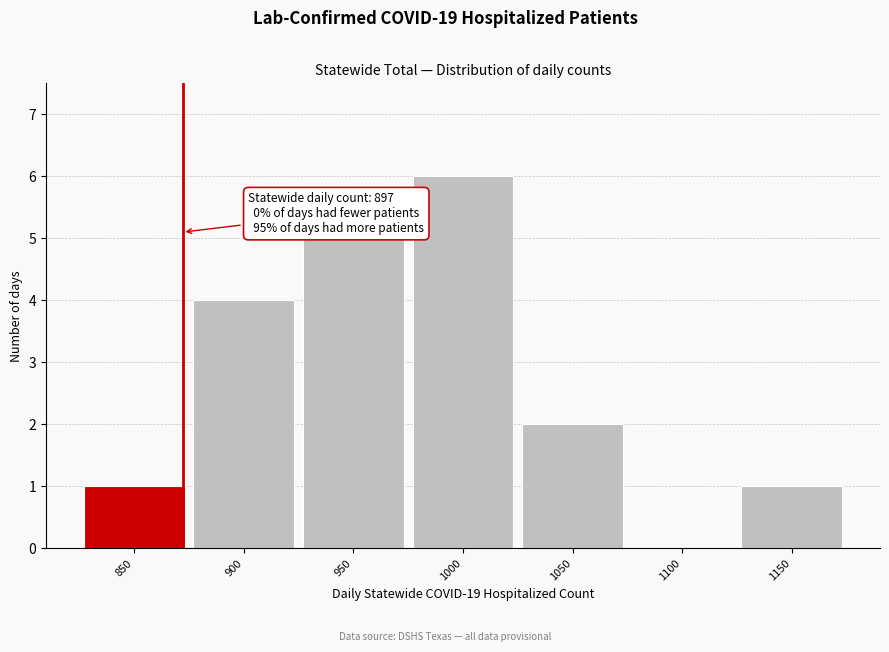

Reading left to right, what are all the values shown in this chart?

850=1	900=4	950=5	1000=6	1050=2	1100=0	1150=1